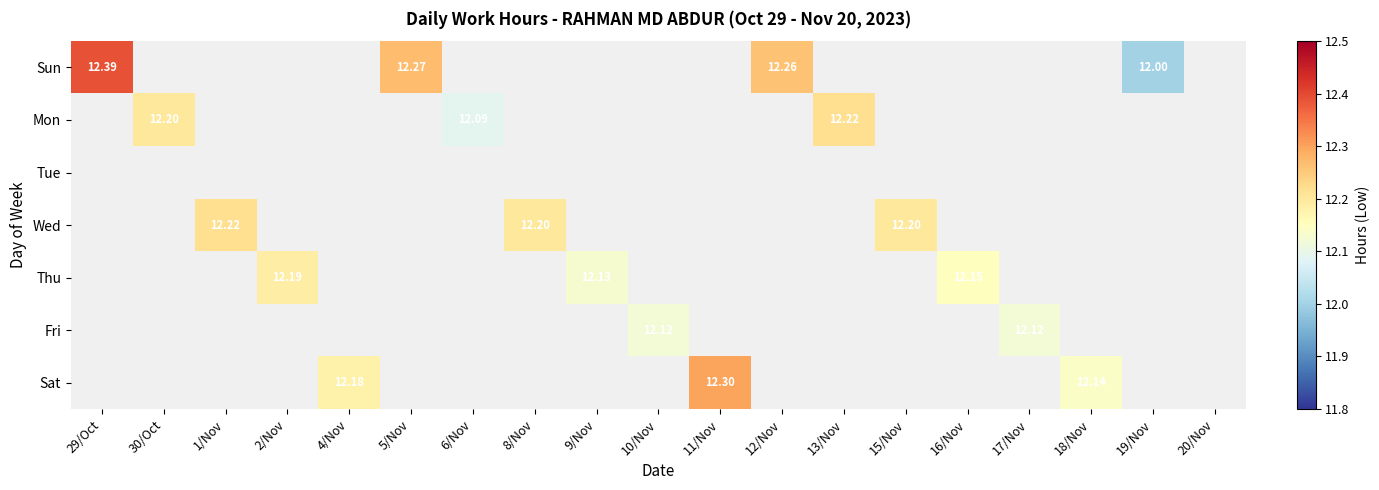

List the labels in order of Mon value, smallest first.

29/Oct, 1/Nov, 2/Nov, 4/Nov, 5/Nov, 8/Nov, 9/Nov, 10/Nov, 11/Nov, 12/Nov, 15/Nov, 16/Nov, 17/Nov, 18/Nov, 19/Nov, 20/Nov, 6/Nov, 30/Oct, 13/Nov